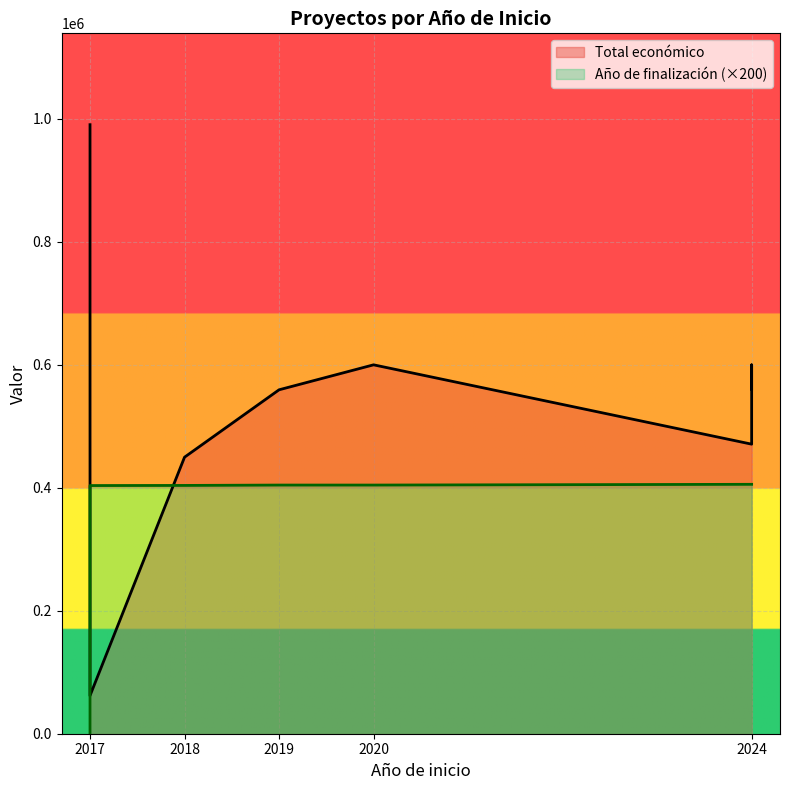

What is the label of the 1st point from the left?

2017